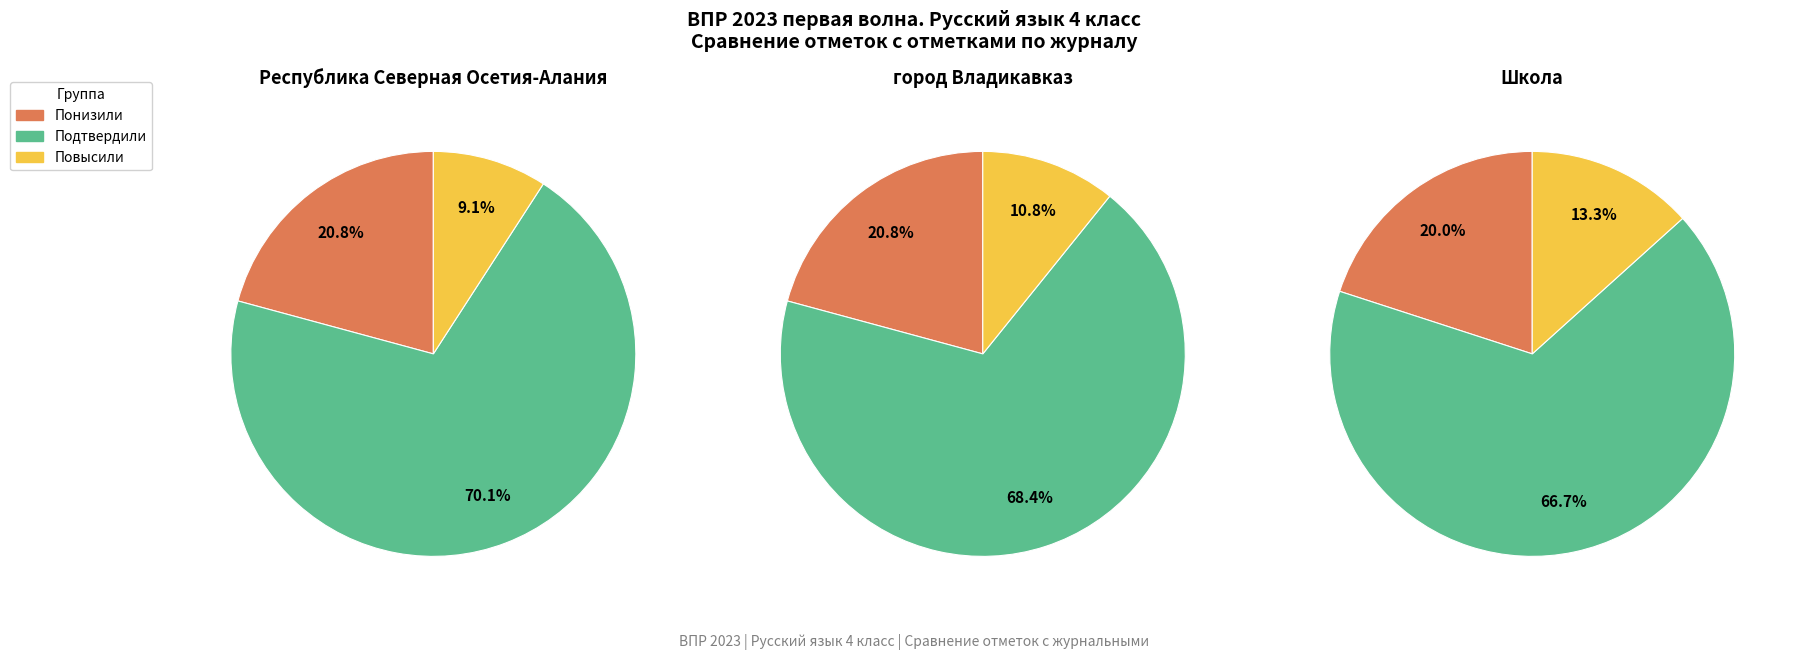

How many segments does this pie chart have?

3